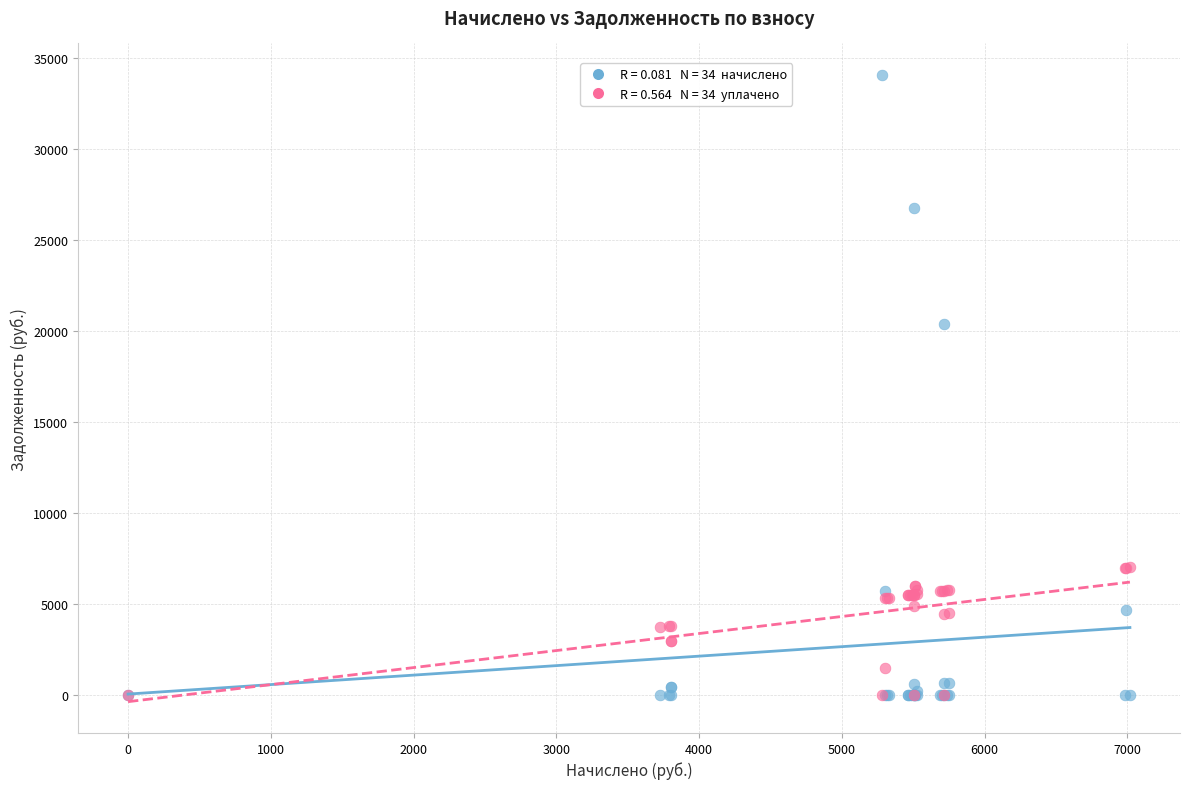

Across all series, what Y value is closest to 17026?

20378.0